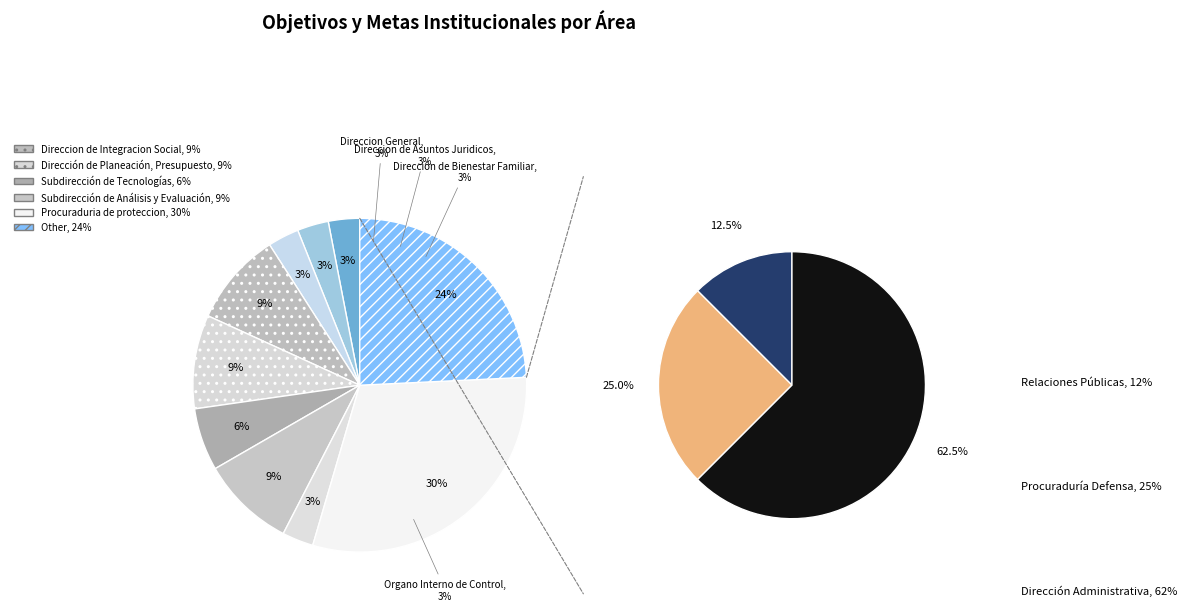

Does any single category account for the majority?

No